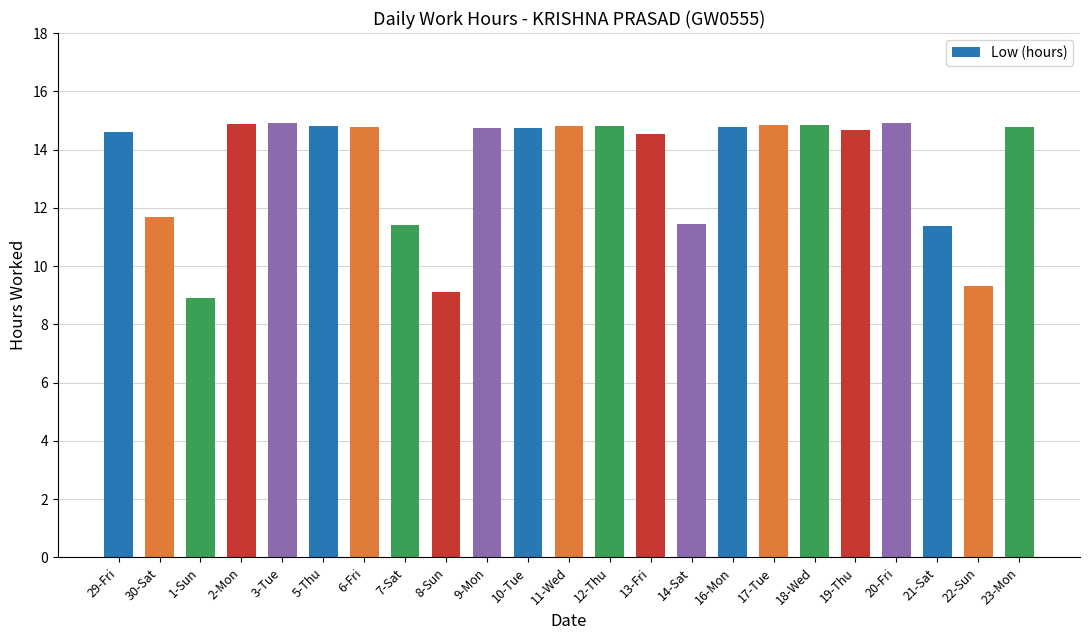

How many bars are there in total?

23